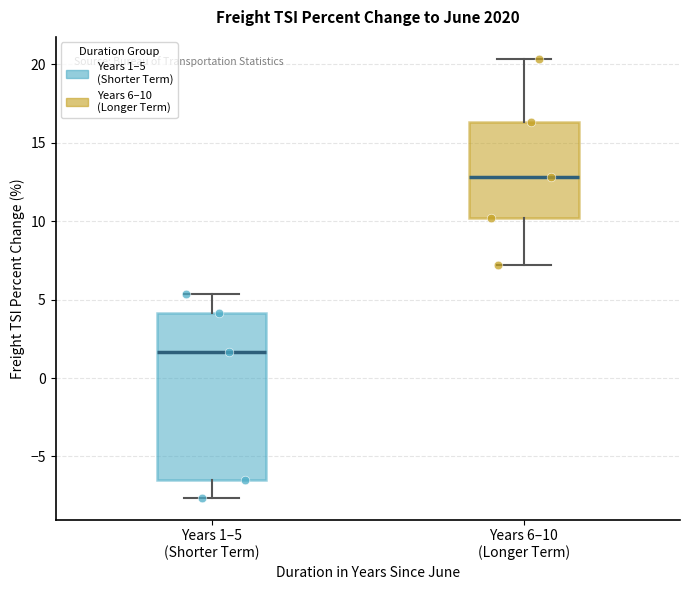

Where is the upper edge of the box for Years 1–5 (Shorter Term) on the y-axis? The values are not printed on the chart, so give them approximately, as read against the axis.

4.0